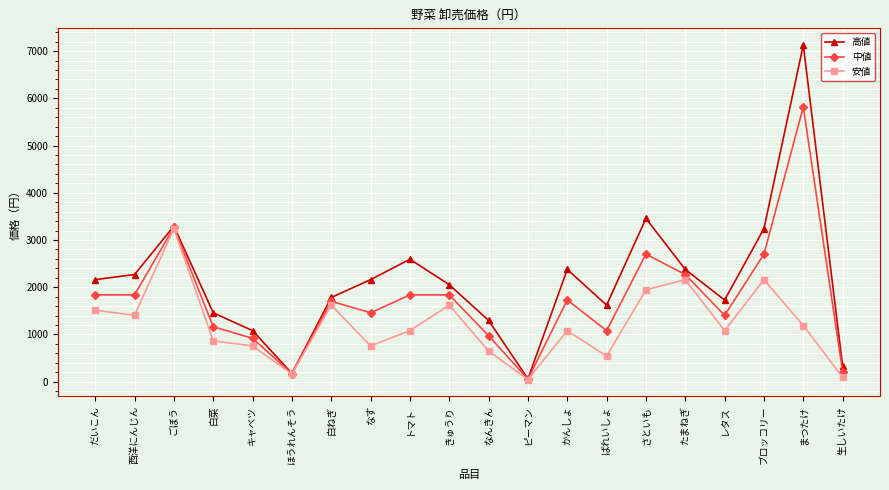

What is the value of the 高値 point at the 6th from the left?

173